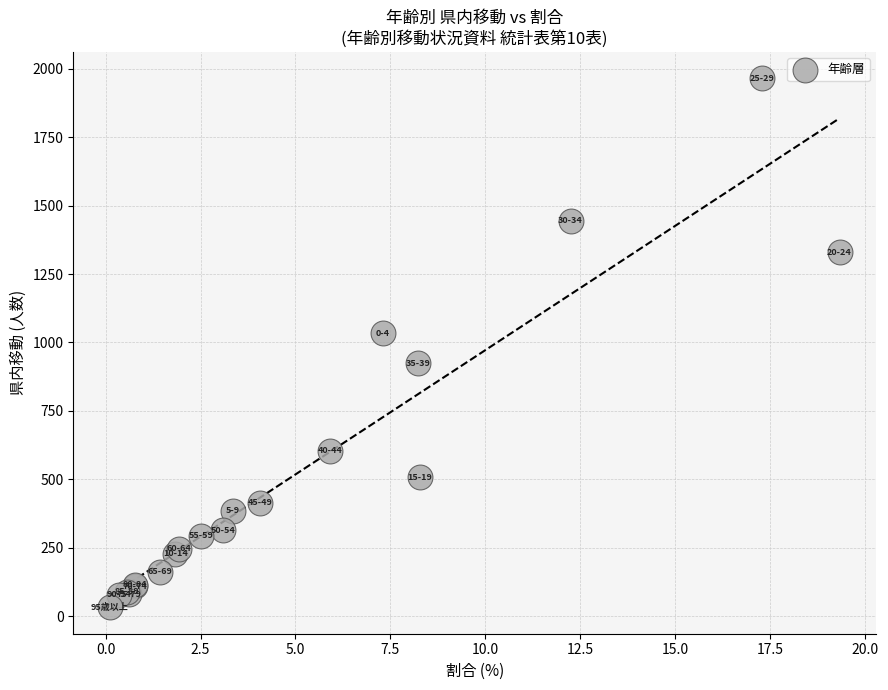

What Y value in the scatter plot is closest to 999?

1033